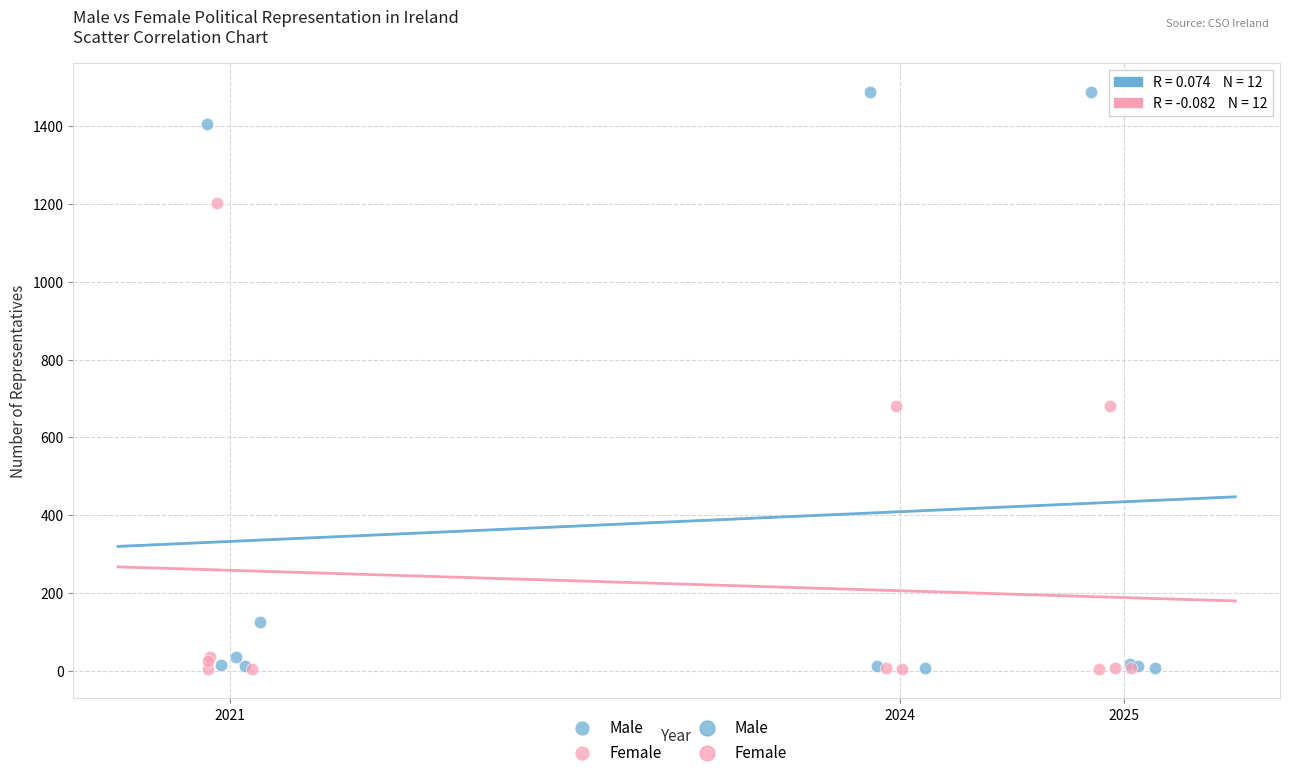

Which series contains the highest Y value?

Male